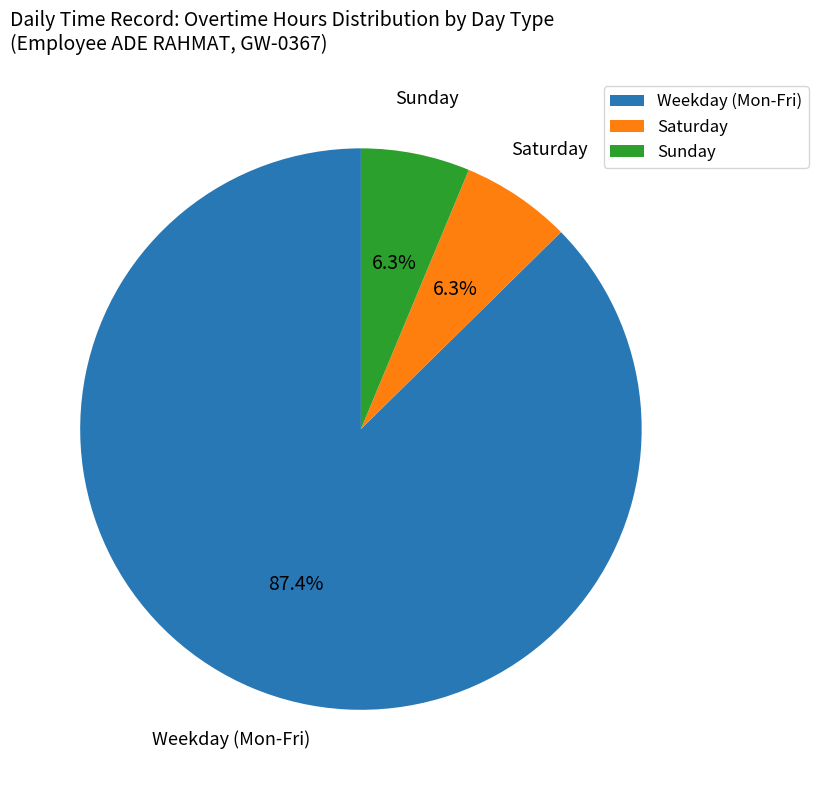

Which has a higher value, Weekday (Mon-Fri) or Saturday?

Weekday (Mon-Fri)